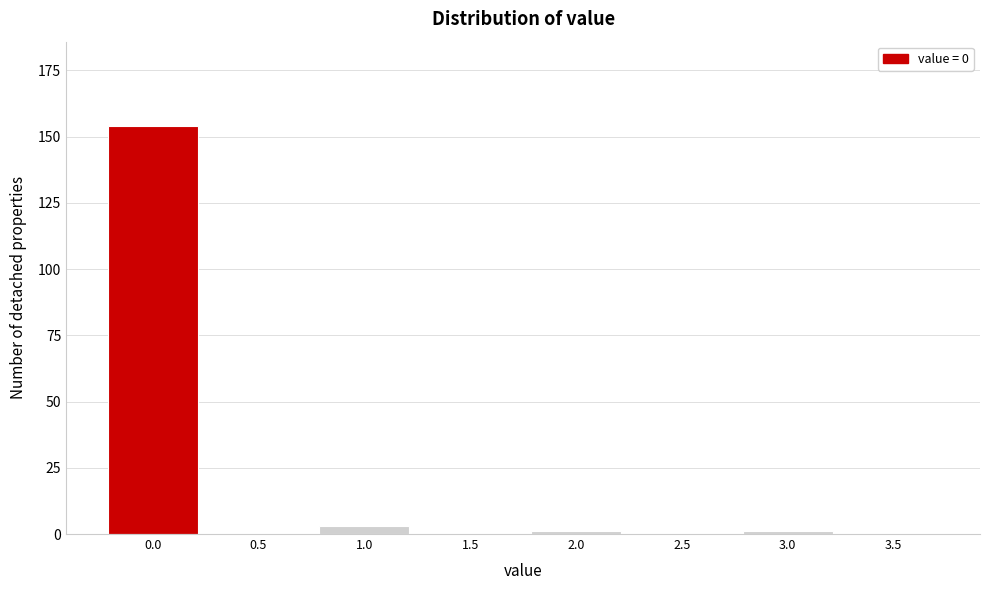

Reading left to right, what are all the values shown in this chart?

0.0=154	0.5=0	1.0=3	1.5=0	2.0=1	2.5=0	3.0=1	3.5=0